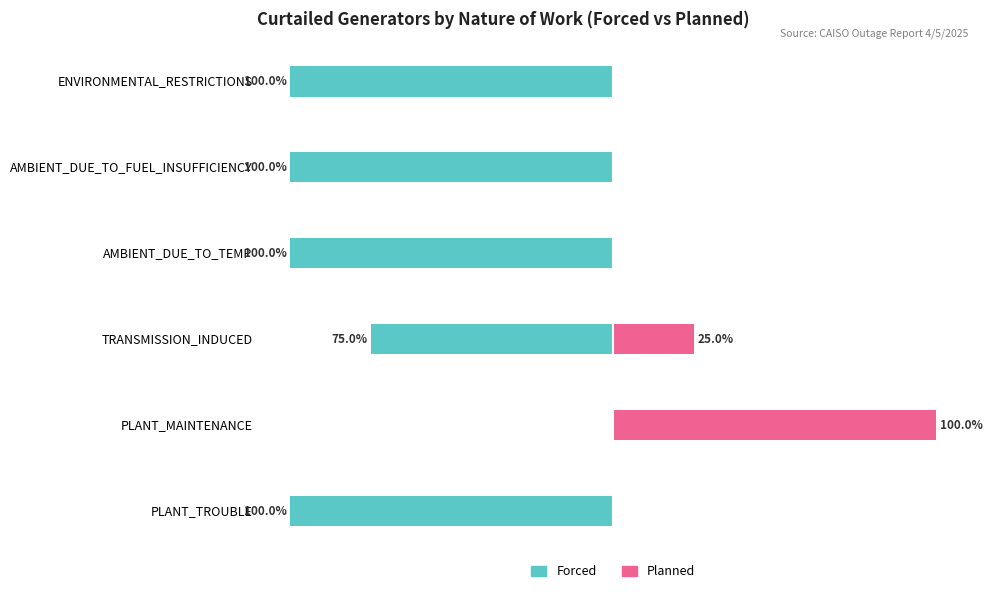

Which series has the largest range (max minus min)?

Forced